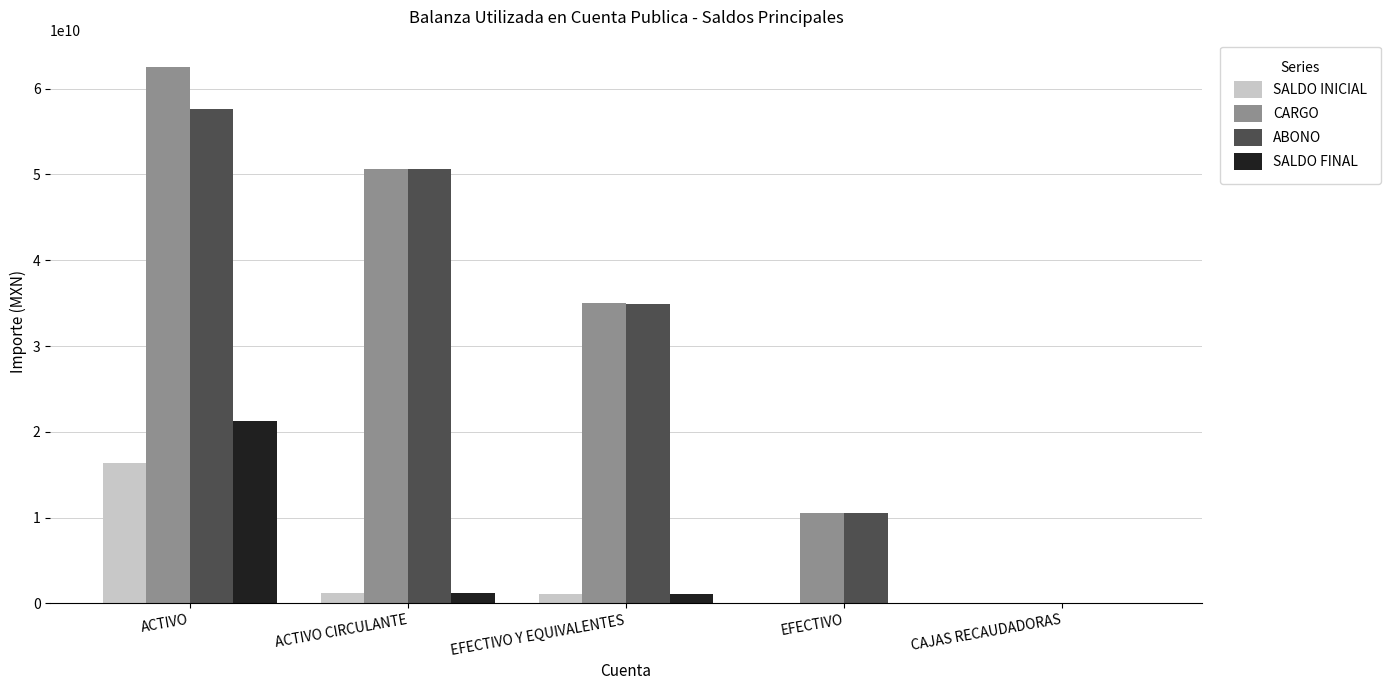

Are the bars grouped side by side (vs. stacked)?

Yes